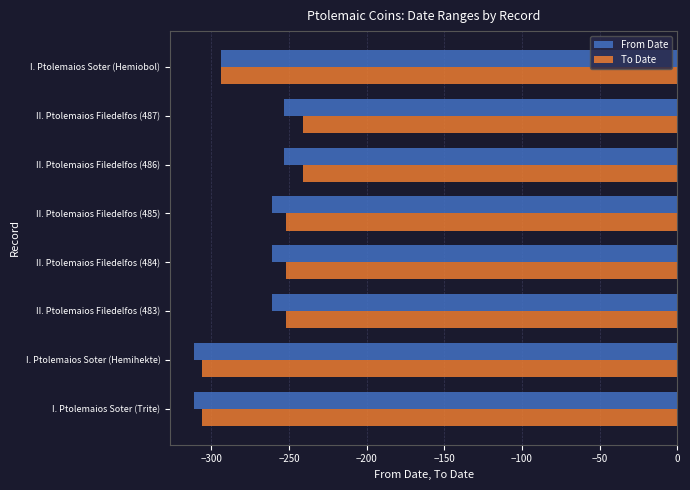

Is the value of From Date at II. Ptolemaios Filedelfos (484) greater than the value of To Date at I. Ptolemaios Soter (Hemiobol)?

Yes